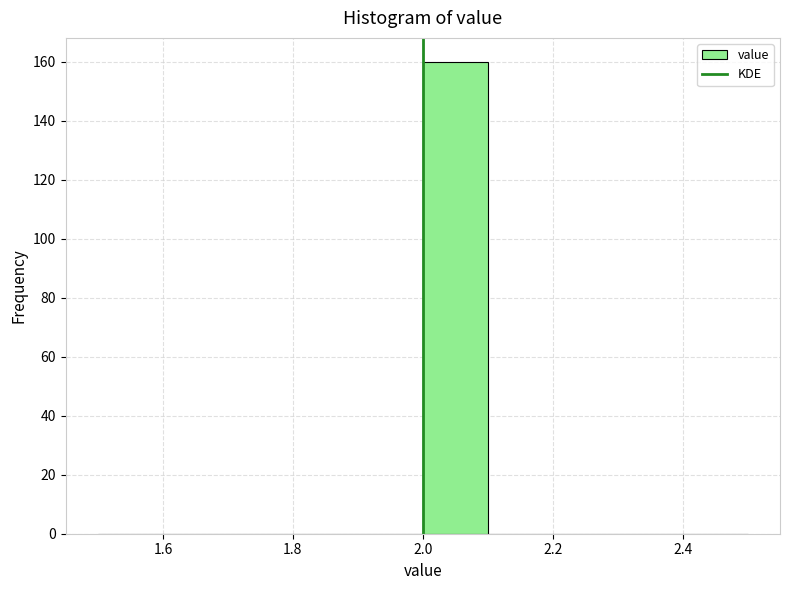

Reading left to right, transcribe this chart: for each bar, give the range it covers on the x-axis and its height. The values are not printed on the chart, so give them approximately, as read against the axis.

1.5 to 1.6: 0
1.6 to 1.7: 0
1.7 to 1.8: 0
1.8 to 1.9: 0
1.9 to 2.0: 0
2.0 to 2.1: 160
2.1 to 2.2: 0
2.2 to 2.3: 0
2.3 to 2.4: 0
2.4 to 2.5: 0